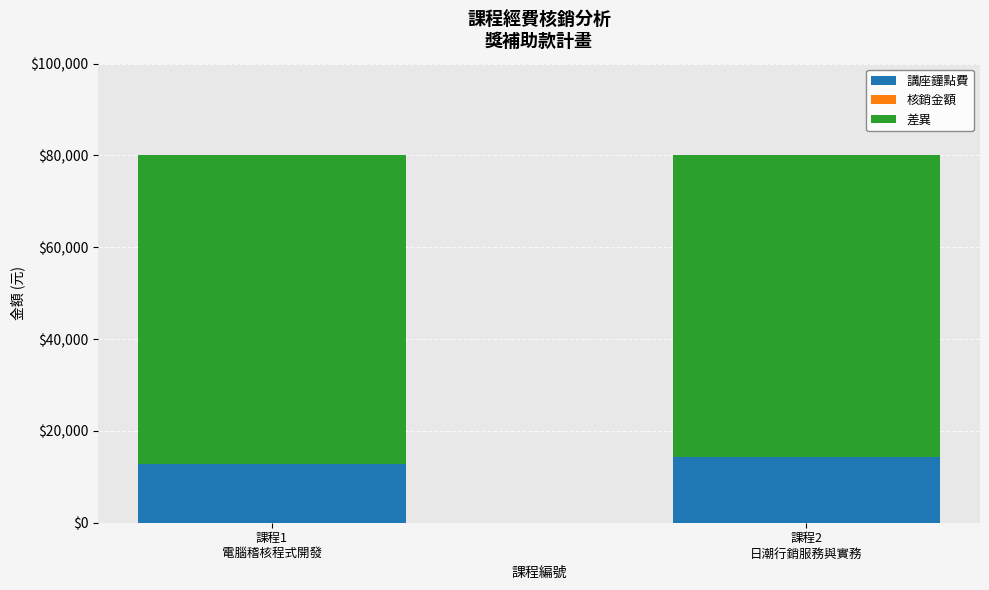

What is the average value of the 講座鐘點費 series?

13600